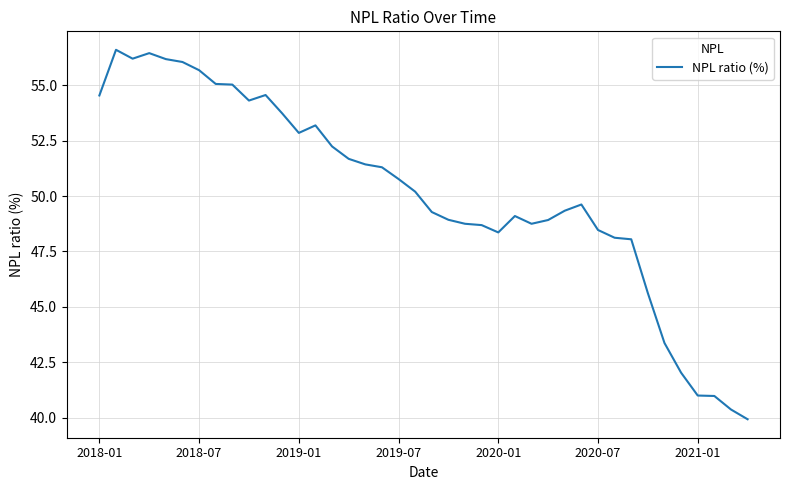

What is the difference between the maximum and minimum values?

16.7